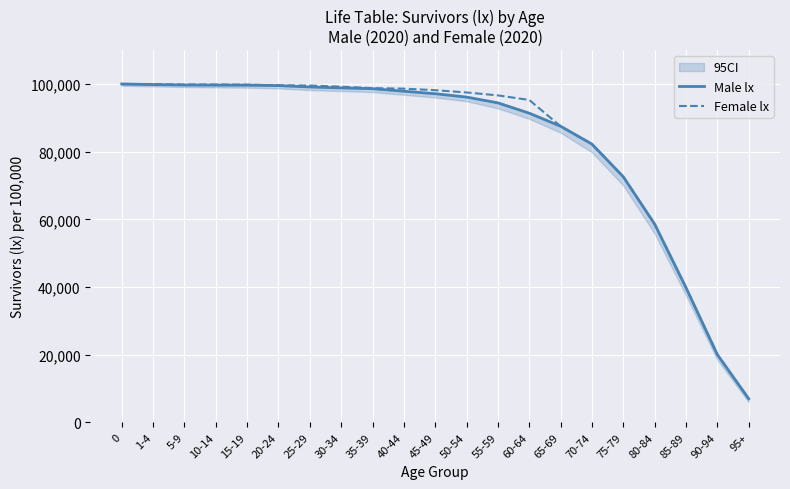

Rank the categories by Male lx value from highest to lowest.

0, 1-4, 5-9, 10-14, 15-19, 20-24, 25-29, 30-34, 35-39, 40-44, 45-49, 50-54, 55-59, 60-64, 65-69, 70-74, 75-79, 80-84, 85-89, 90-94, 95+